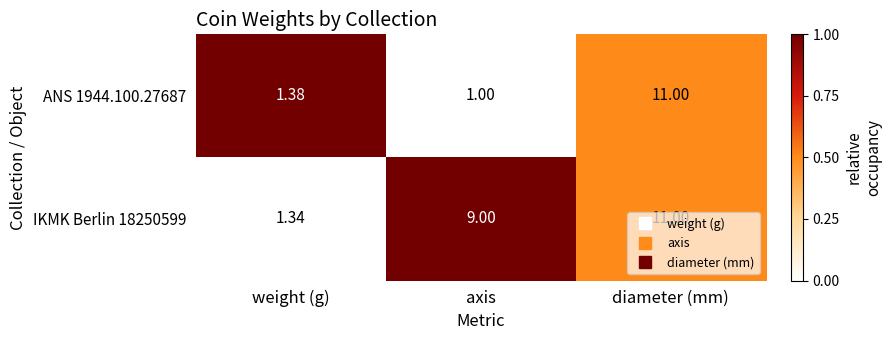

Which series has the largest total across all categories?

IKMK Berlin 18250599